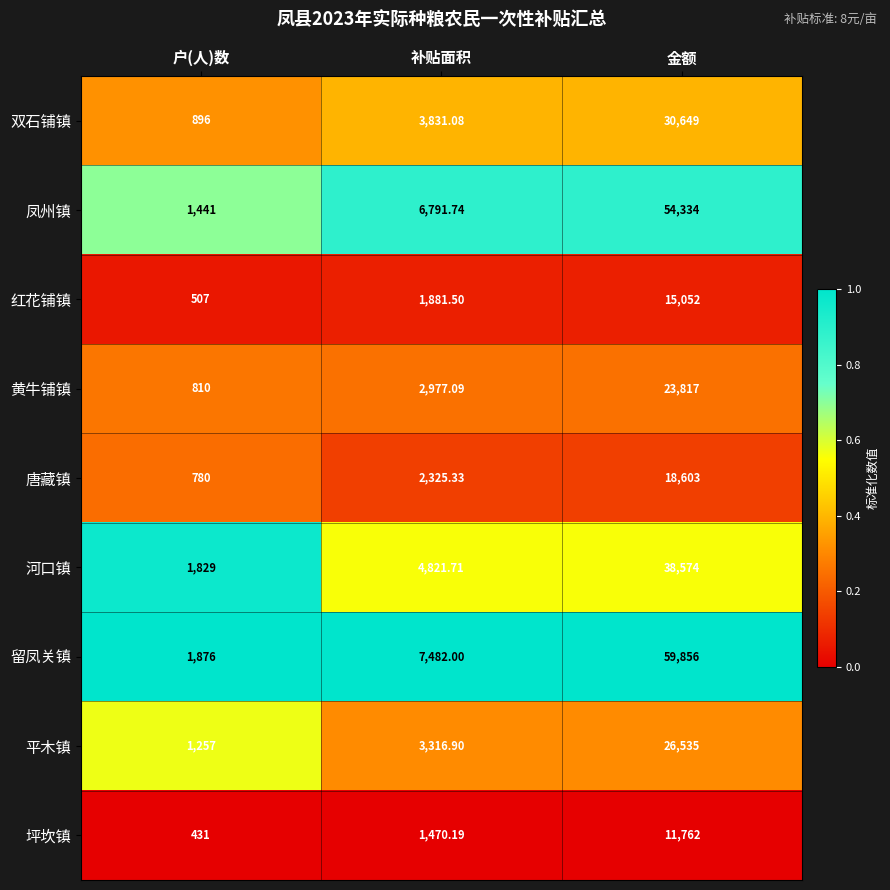

At which label does 双石铺镇 first exceed 3831?

补贴面积